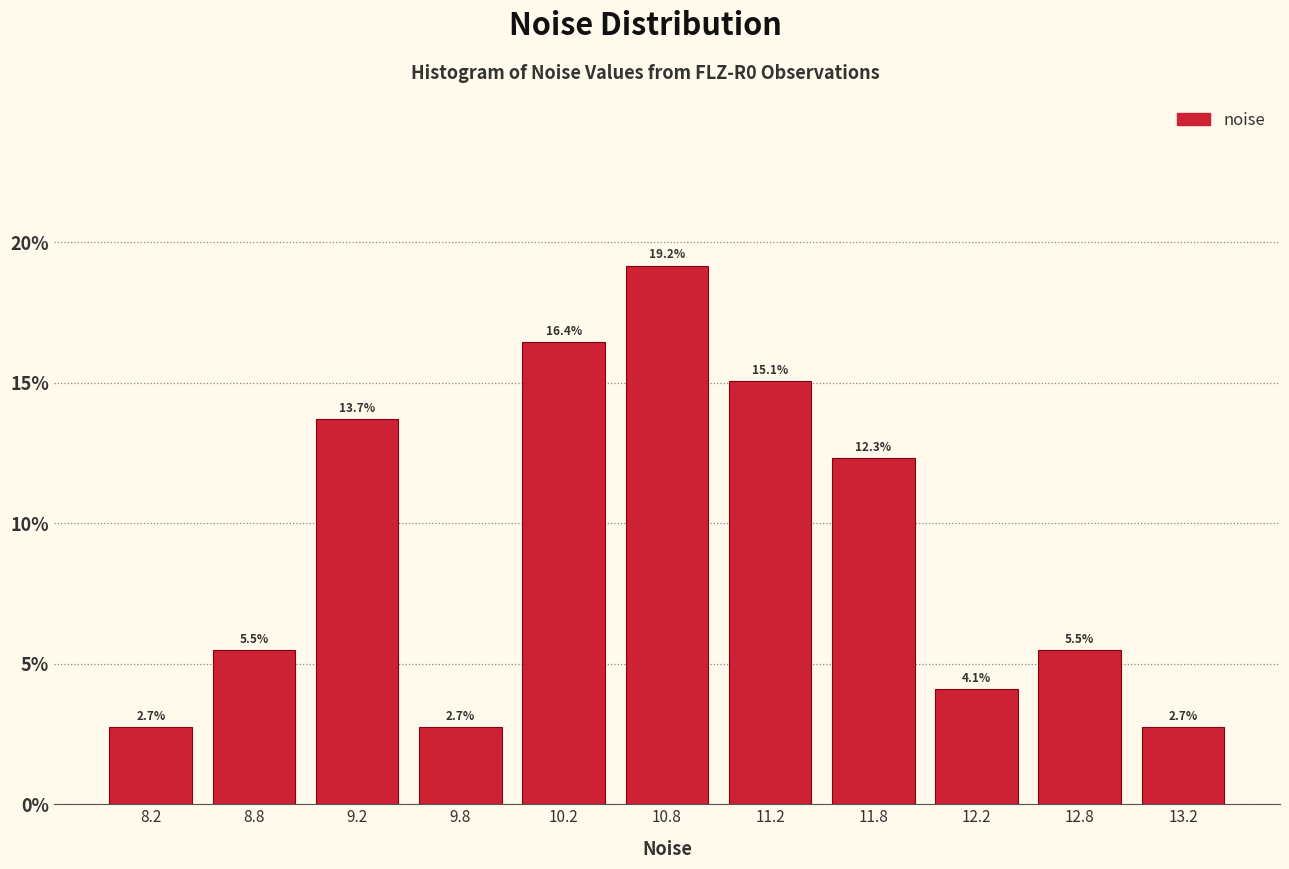

Reading left to right, list every bar in this chart as the range it spans on the x-axis followed by its height.

8.0 to 8.5: 2.7
8.5 to 9.0: 5.5
9.0 to 9.5: 13.7
9.5 to 10.0: 2.7
10.0 to 10.5: 16.4
10.5 to 11.0: 19.2
11.0 to 11.5: 15.1
11.5 to 12.0: 12.3
12.0 to 12.5: 4.1
12.5 to 13.0: 5.5
13.0 to 13.5: 2.7